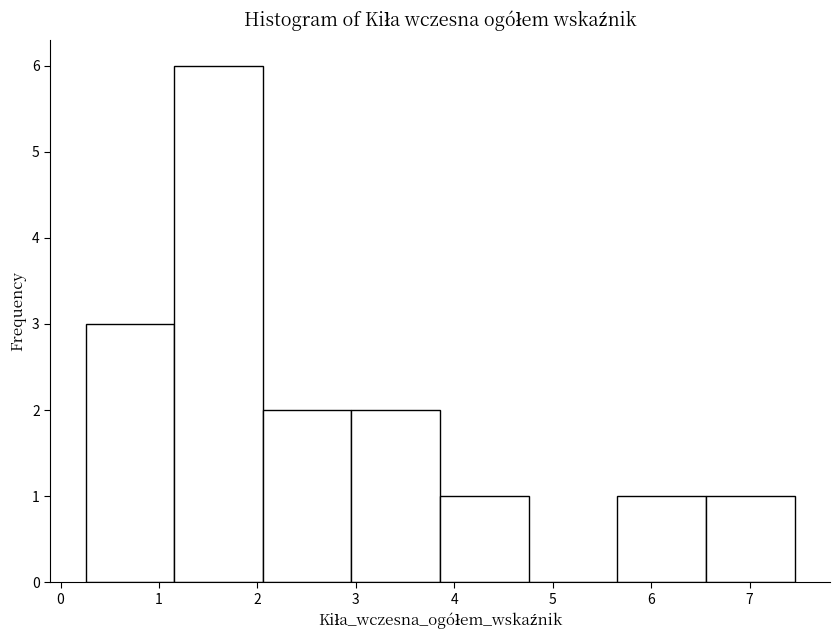

Reading left to right, transcribe this chart: for each bar, give the range it covers on the x-axis and its height. Neither the bar edges nor the heights are printed on the chart, so give them approximately, as read against the axes.

0.3 to 1.2: 3
1.2 to 2.1: 6
2.1 to 3.0: 2
3.0 to 3.9: 2
3.9 to 4.8: 1
4.8 to 5.7: 0
5.7 to 6.6: 1
6.6 to 7.5: 1